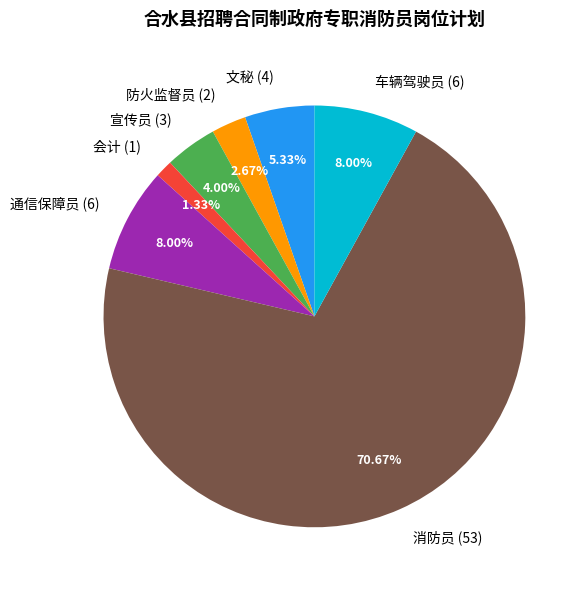

How many slices are in this pie chart?

7